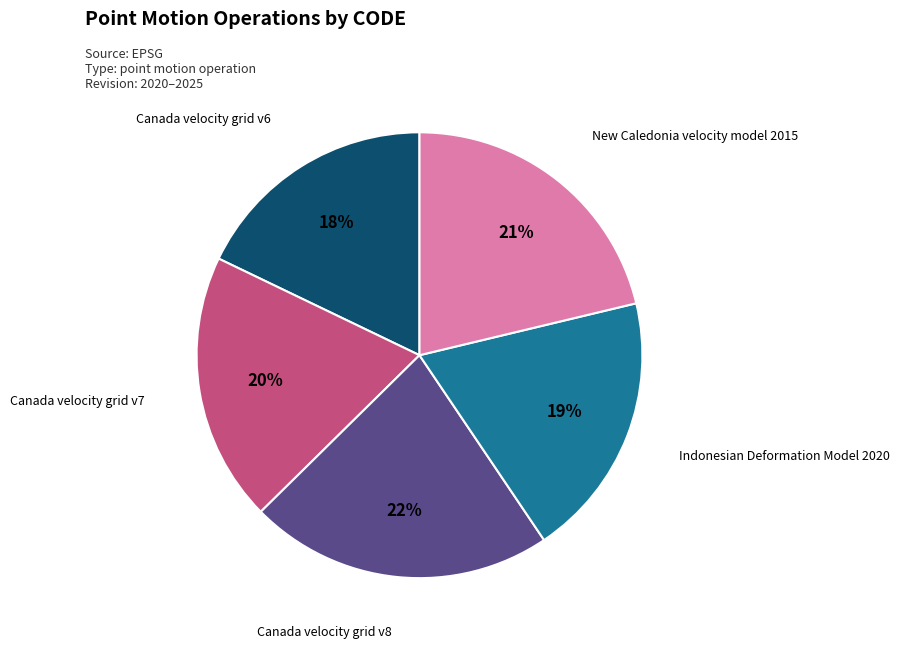

Count the number of slices in the pie.

5